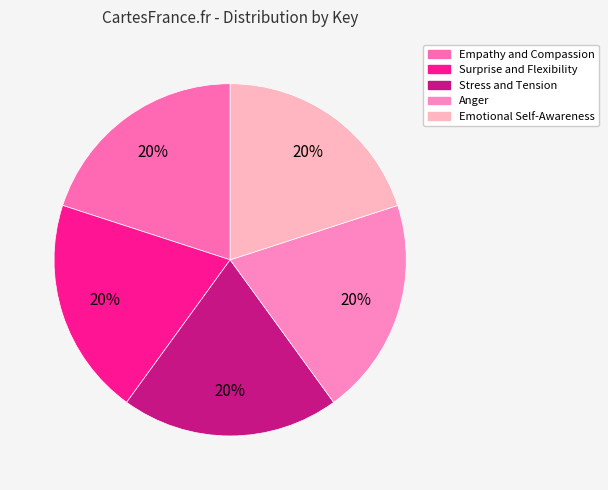

Is there a majority slice in this chart?

No